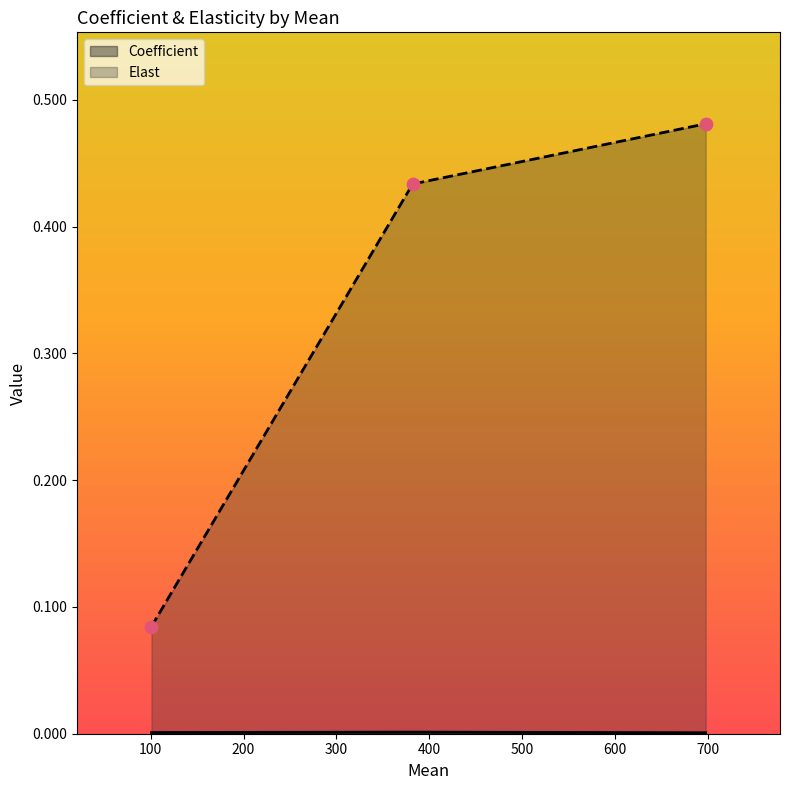

Which series has the largest total across all categories?

Elast